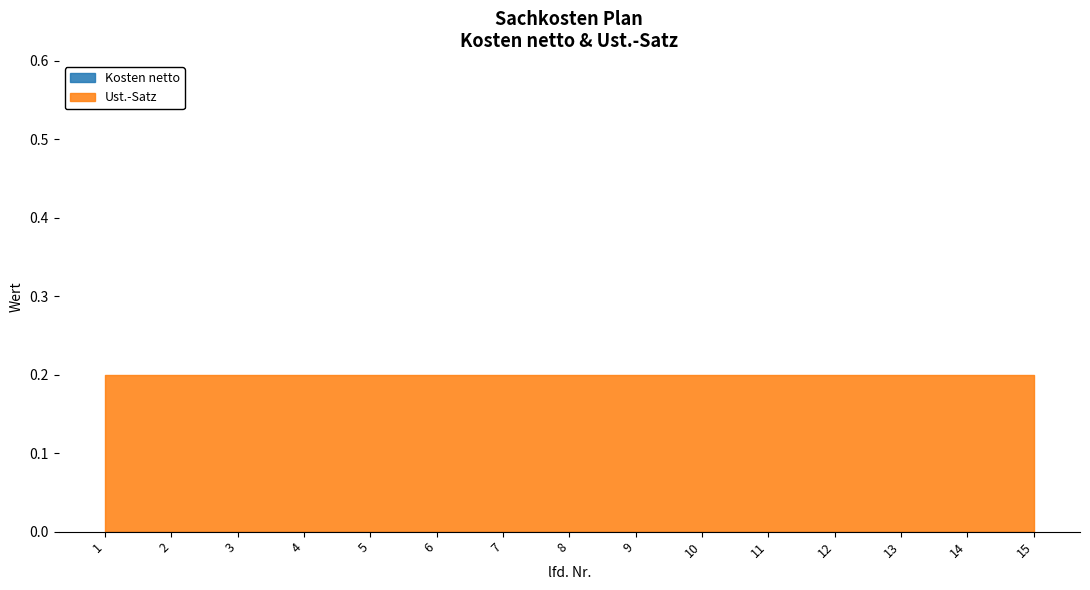

At 4, list the series in order from largest to smallest.

Ust.-Satz, Kosten netto